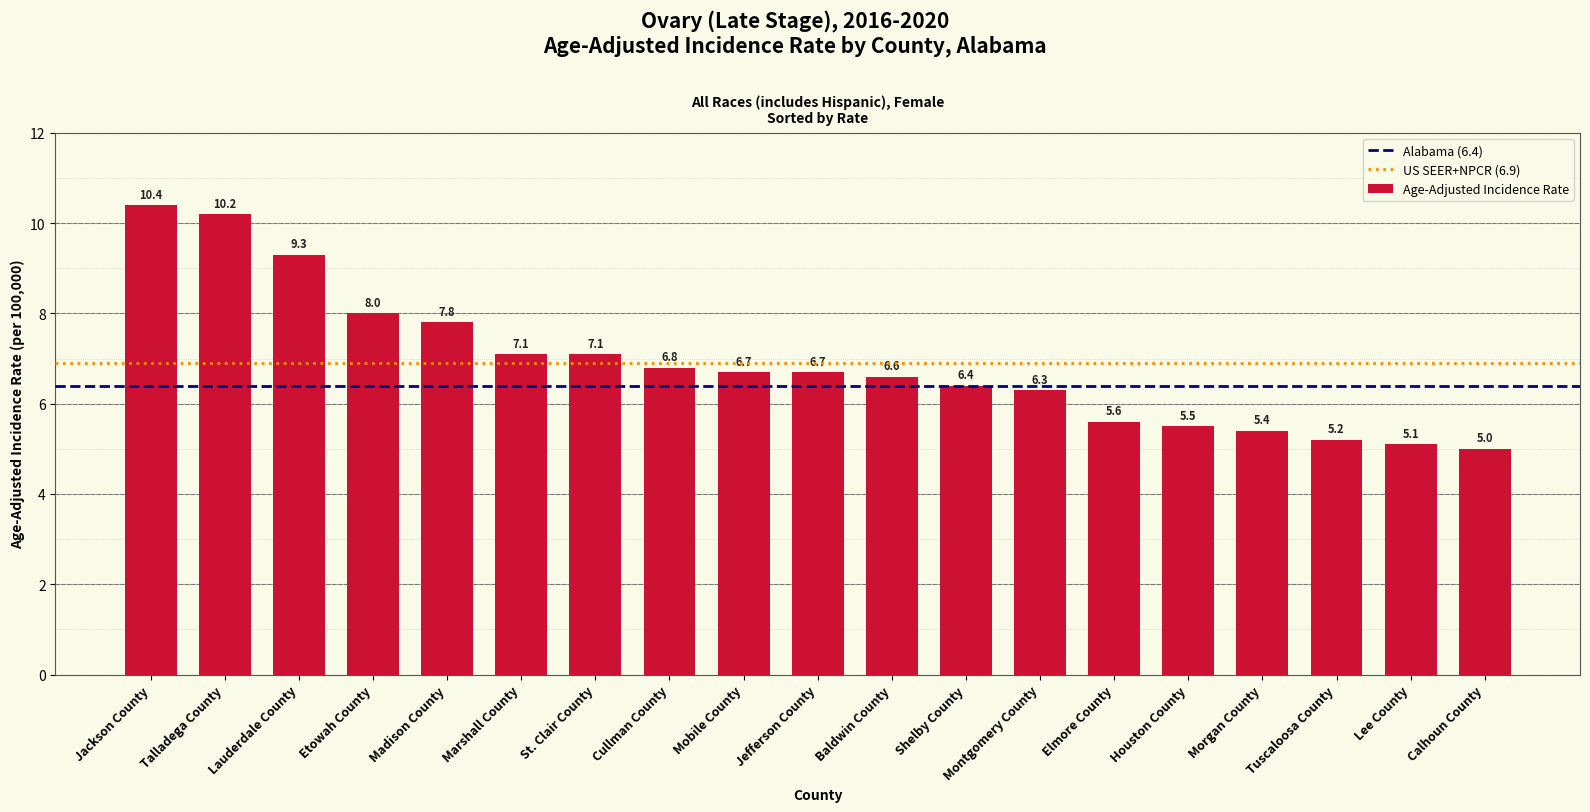

Reading left to right, what are all the values shown in this chart?

10.4	10.2	9.3	8.0	7.8	7.1	7.1	6.8	6.7	6.7	6.6	6.4	6.3	5.6	5.5	5.4	5.2	5.1	5.0